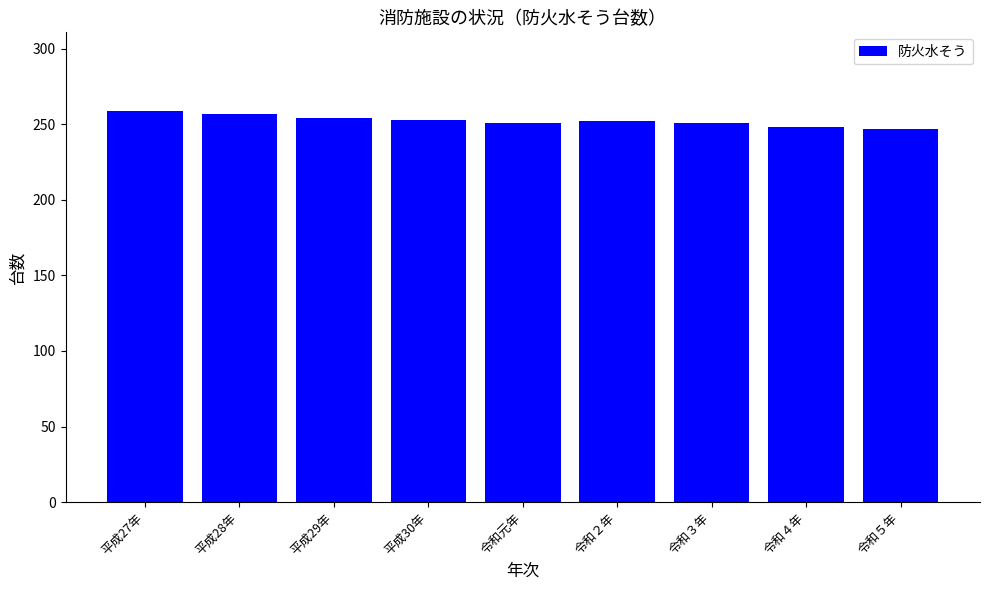

What is the value of the 8th bar from the left?

248